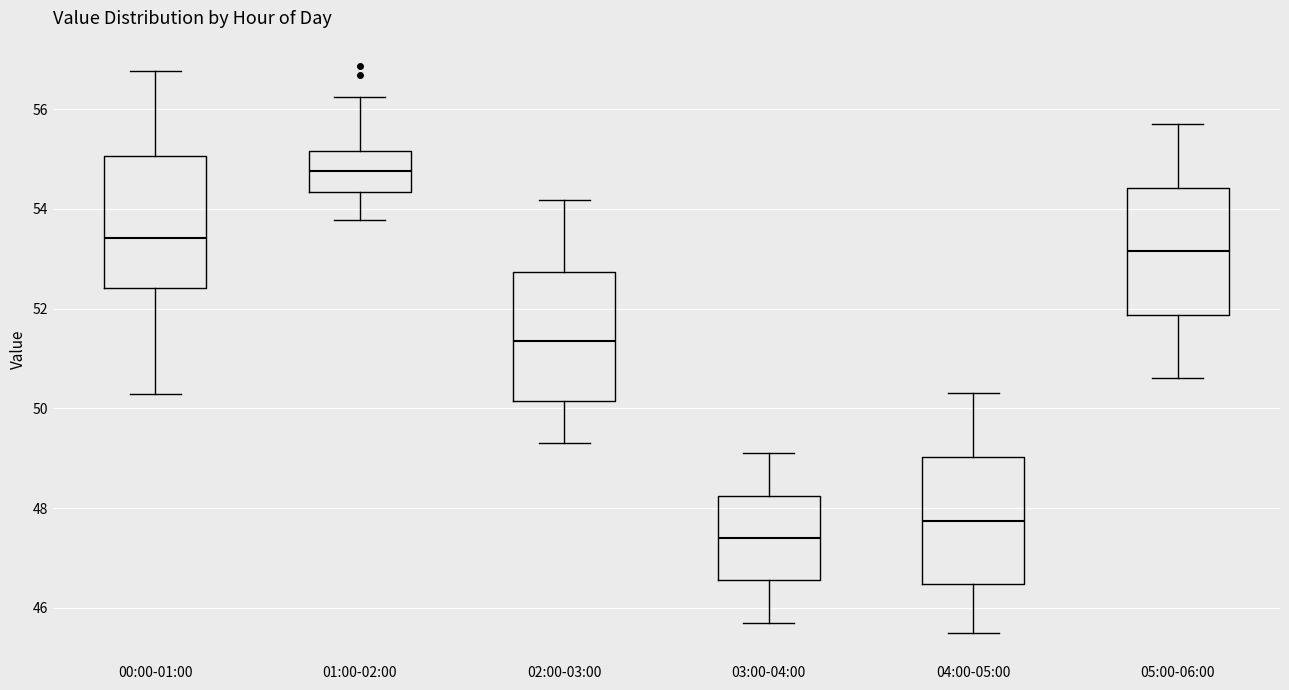

Reading left to right, transcribe this box plot: for each box, give where its median line is, the range the box spans, and where its two whiskers end, as read against the y-axis. The values are not printed on the chart, so give them approximately, as read against the axis.

00:00-01:00: median 53.4, box 52.4 to 55.0, whiskers 50.2 to 56.8
01:00-02:00: median 54.8, box 54.4 to 55.2, whiskers 53.8 to 56.2
02:00-03:00: median 51.4, box 50.2 to 52.8, whiskers 49.4 to 54.2
03:00-04:00: median 47.4, box 46.6 to 48.2, whiskers 45.8 to 49.2
04:00-05:00: median 47.8, box 46.4 to 49.0, whiskers 45.6 to 50.4
05:00-06:00: median 53.2, box 51.8 to 54.4, whiskers 50.6 to 55.8